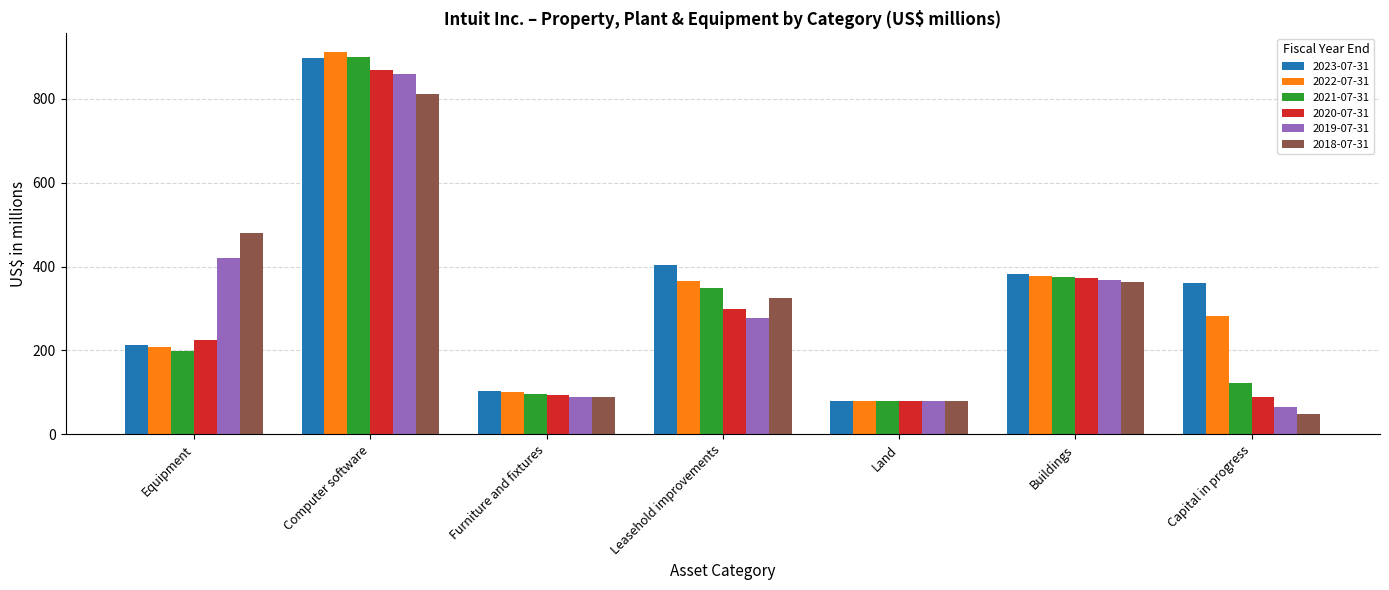

Is it true that 2019-07-31 equals 90 at Furniture and fixtures?

True